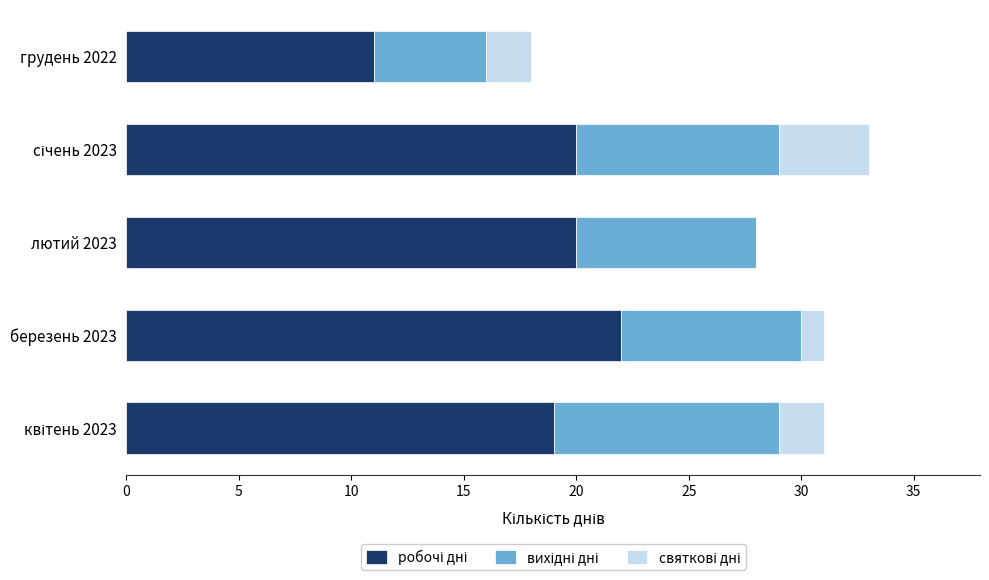

How many distinct data groups are displayed?

3